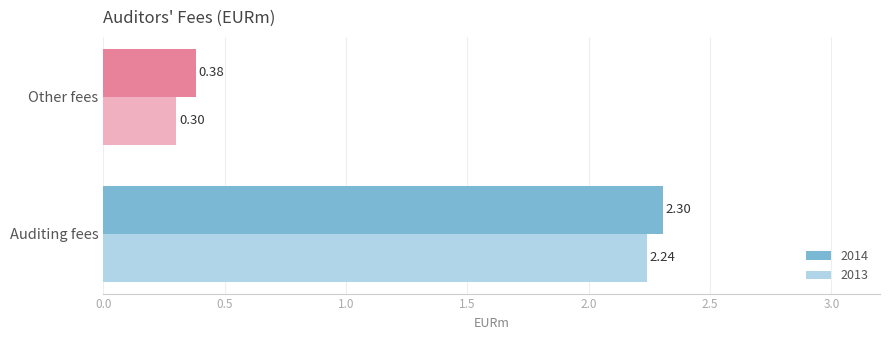

Which category has the lowest value across all series?

Other fees